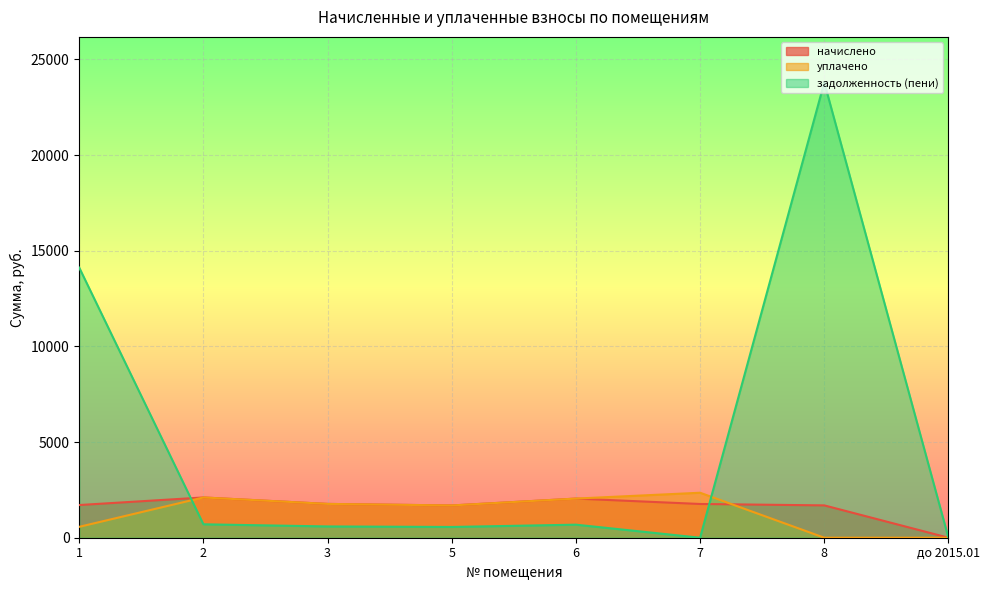

How many lines are shown in the chart?

3